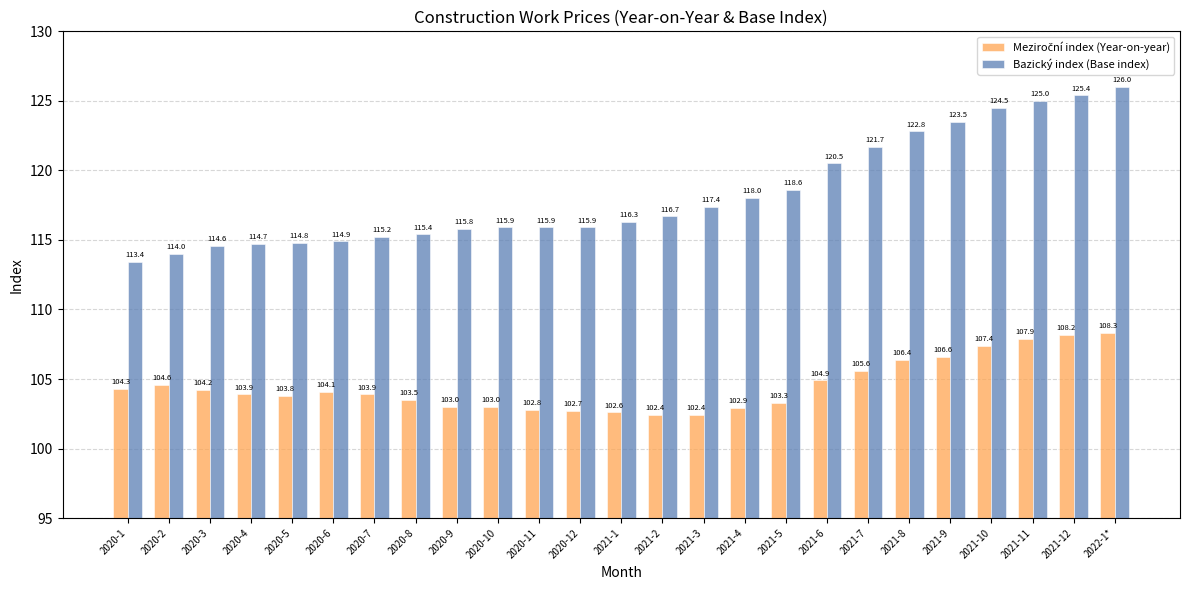

What is the sum of all Bazický index (Base index) values?

2956.9